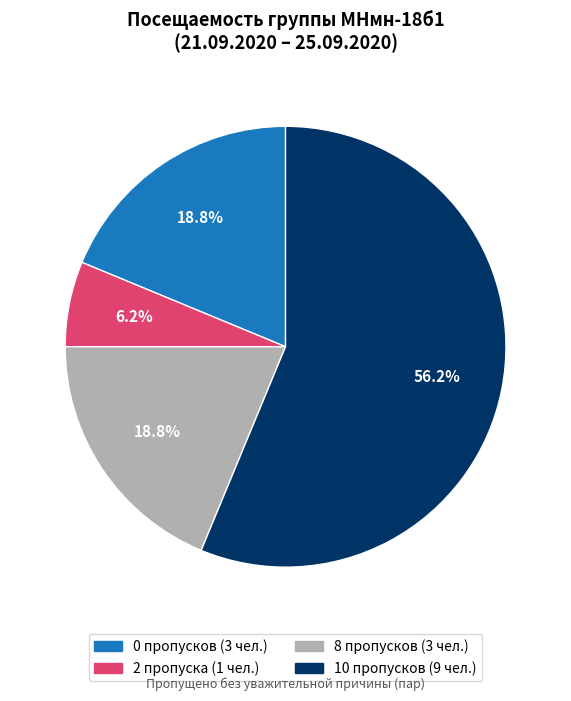

Does any single category account for the majority?

Yes